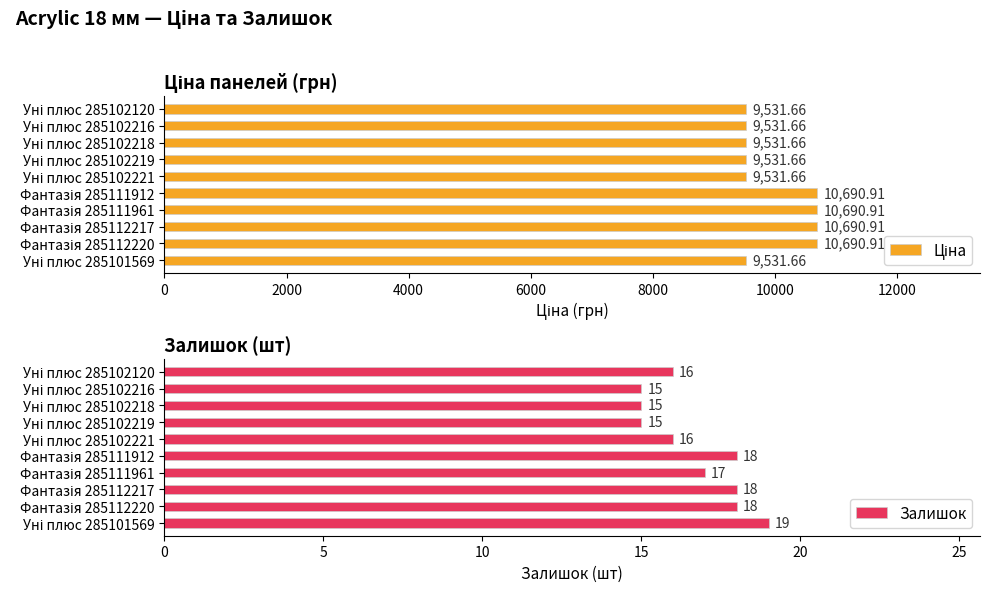

What is the highest value of the Залишок series?

19